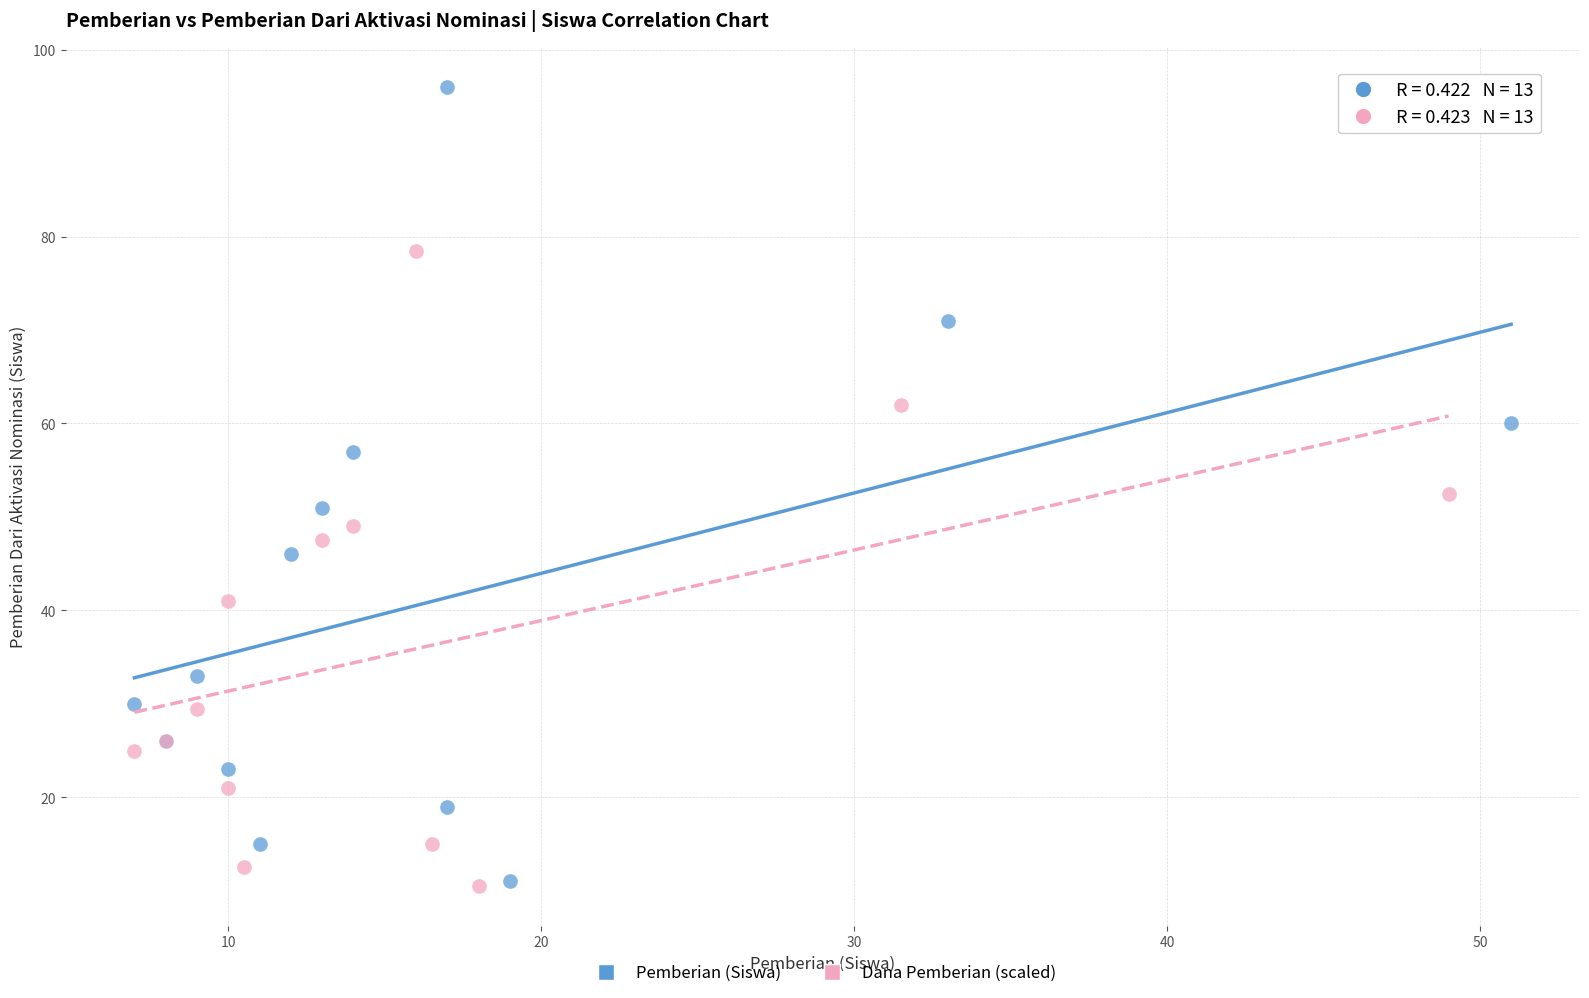

What are all the series names shown in the legend?

Pemberian (Siswa), Dana Pemberian (scaled)